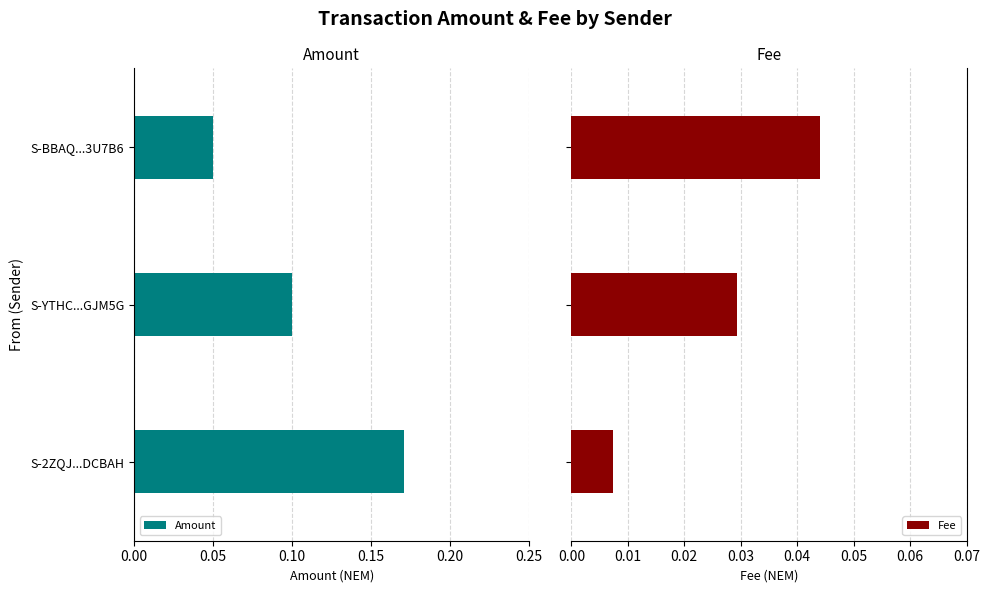

The value of Amount at S-YTHC...GJM5G is -0.1. True or false?

False